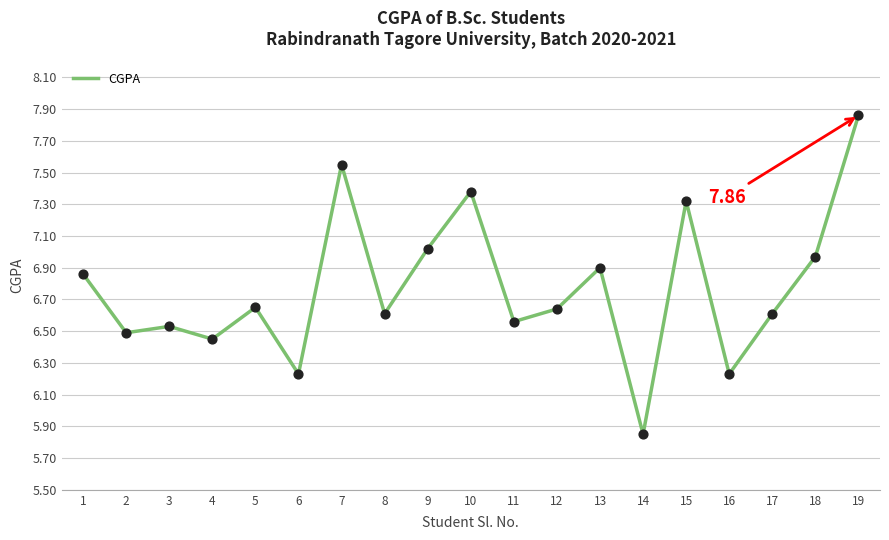

Which has a higher value, 2 or 9?

9